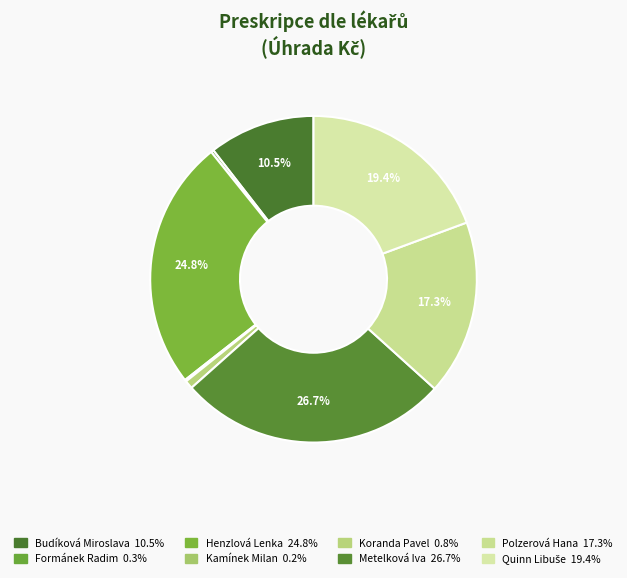

Which slice is the largest?

Metelková Iva